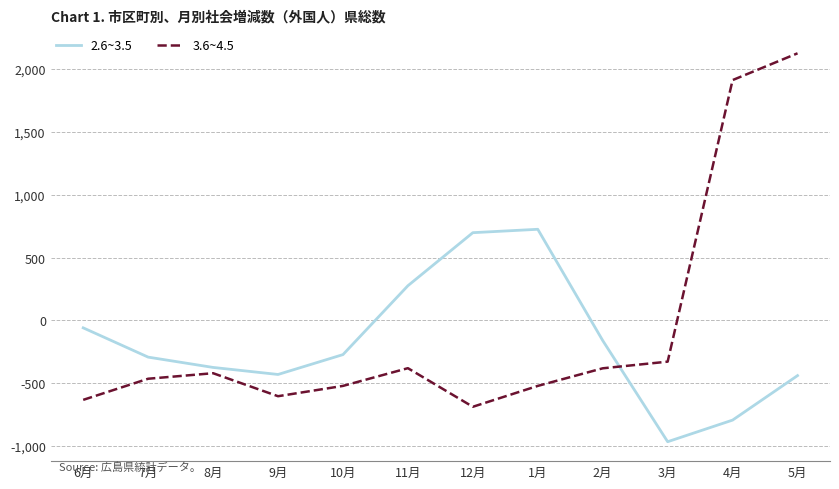

What is the sum of all 3.6~4.5 values?

-900